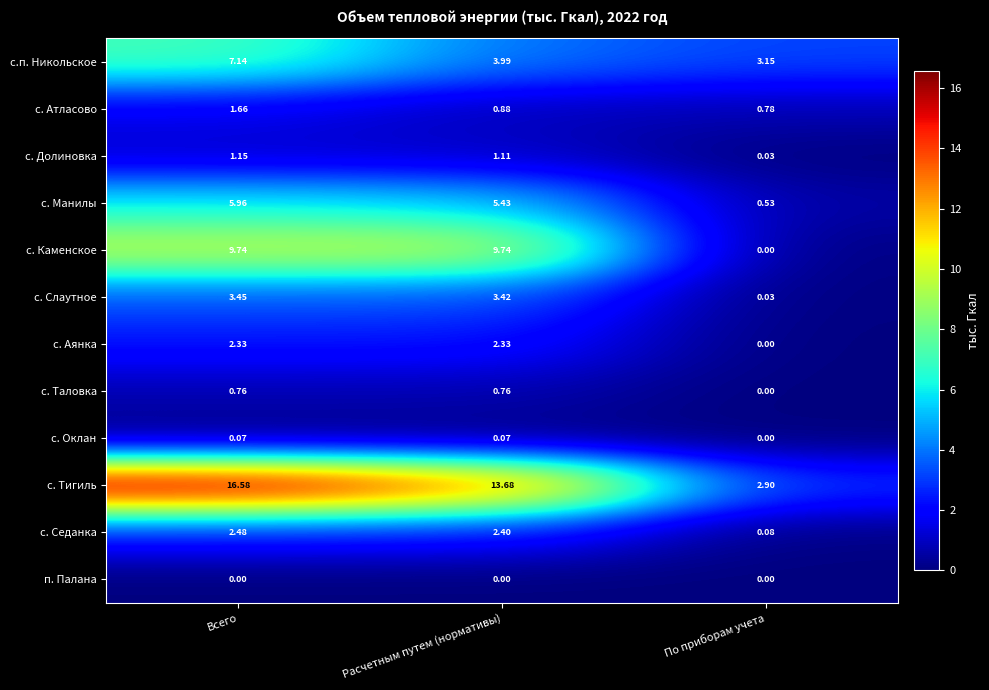

Is the value of с. Седанка at По приборам учета greater than the value of с. Оклан at Расчетным путем (нормативы)?

Yes